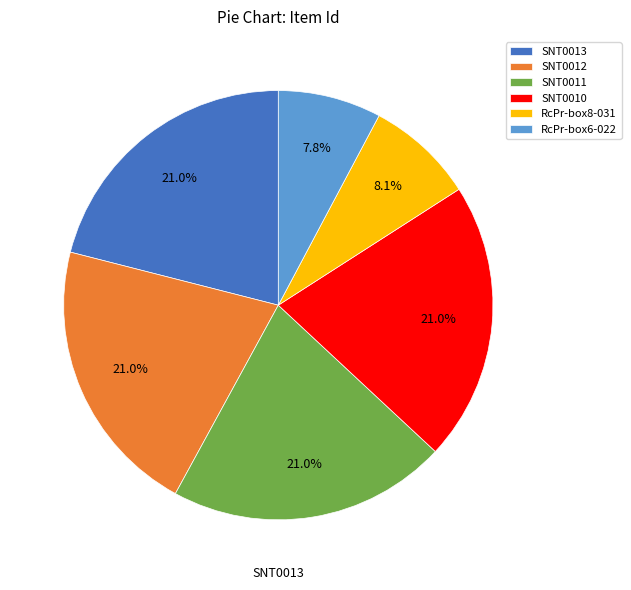

What percentage do SNT0010 and RcPr-box6-022 together represent?

28.8%